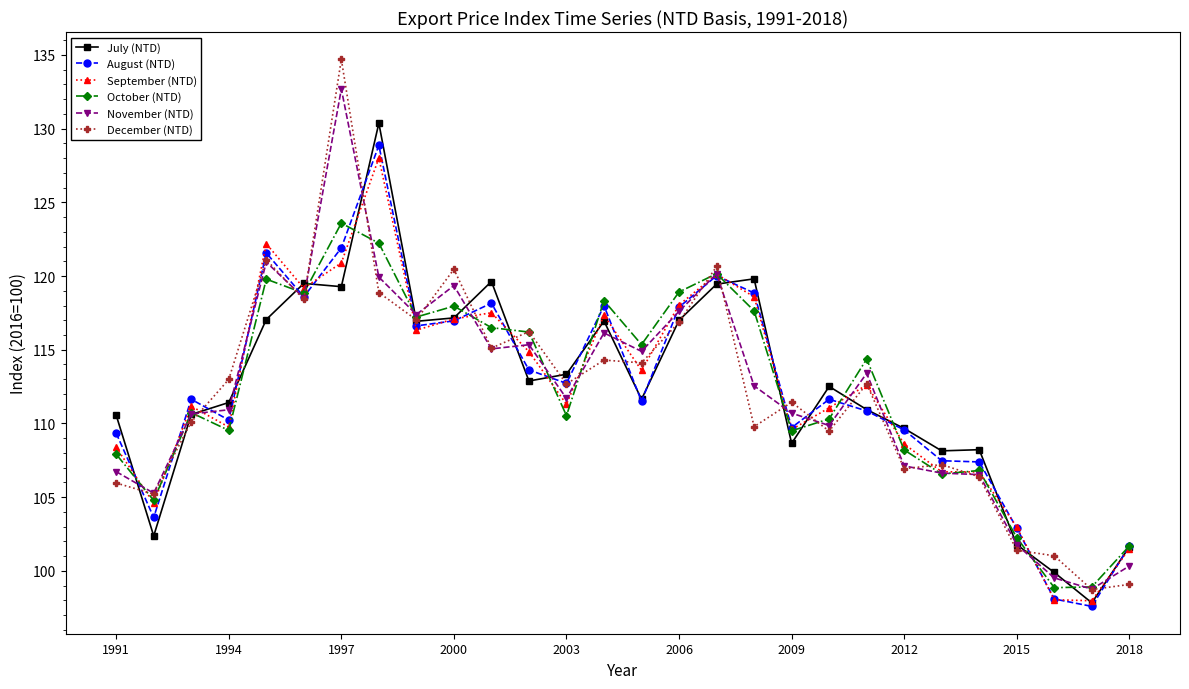

Does the chart display data point markers on the line(s)?

Yes